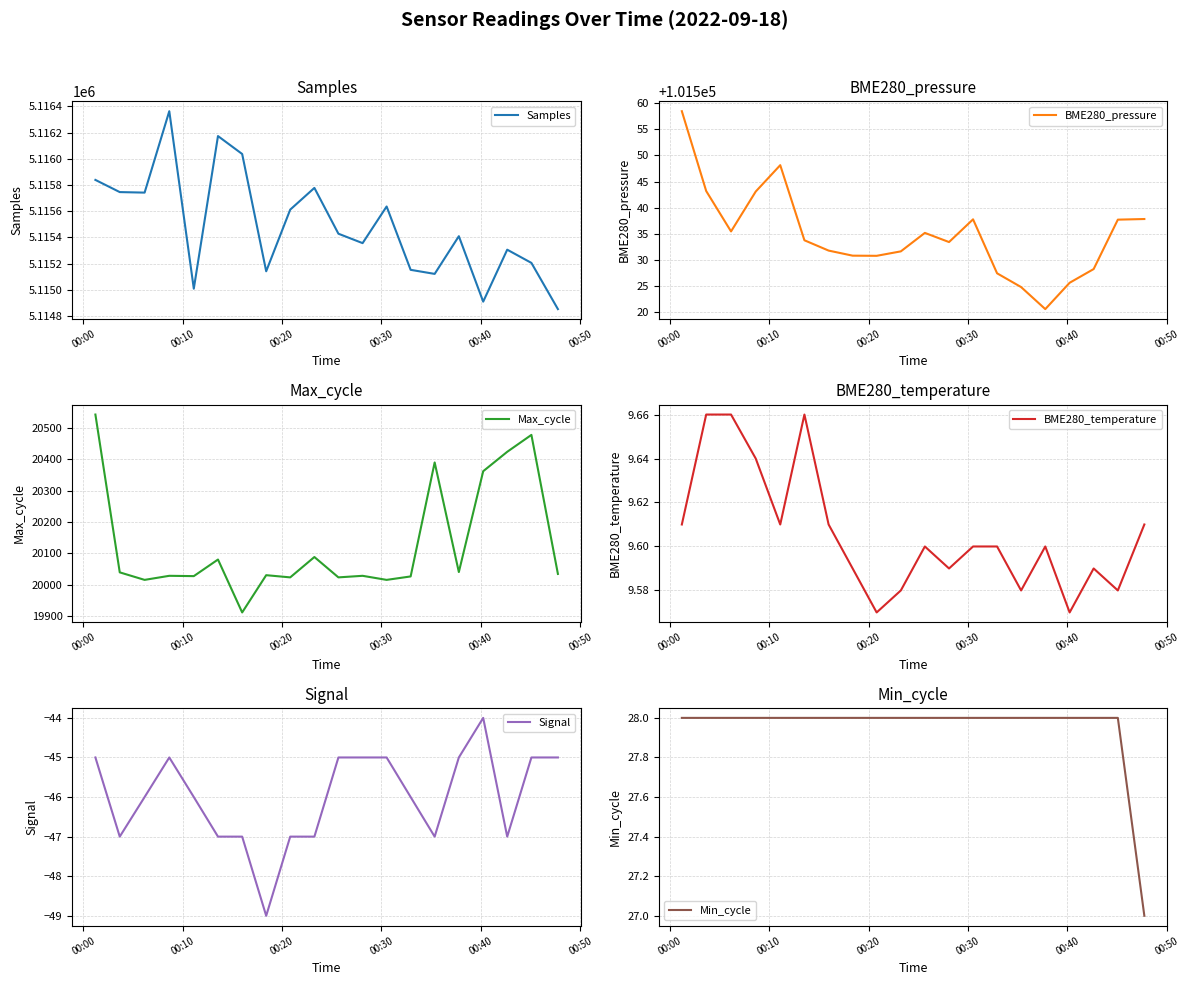

At how many categories does at least one series exceed 904276?

20